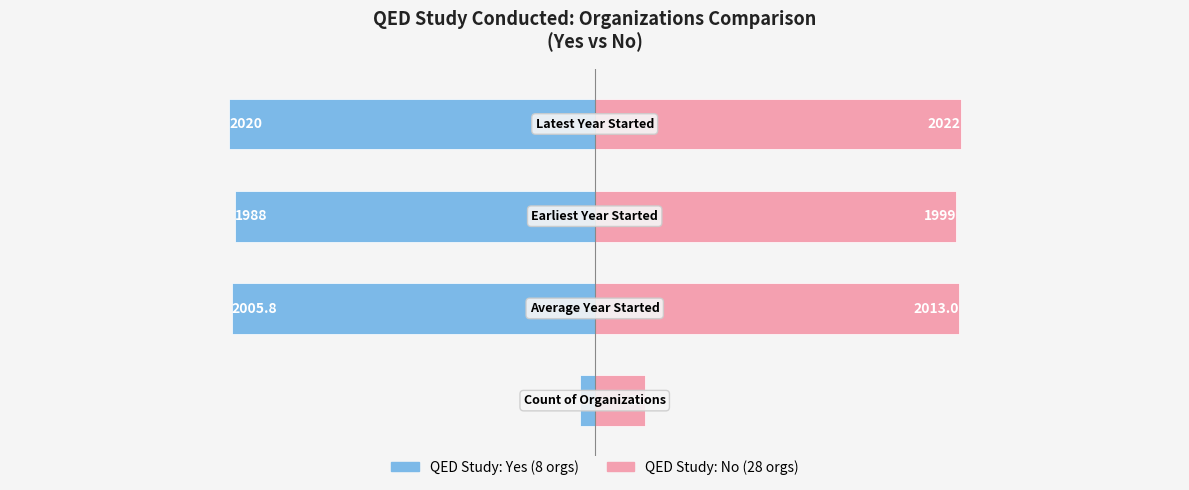

Which series has the largest total across all categories?

QED: No